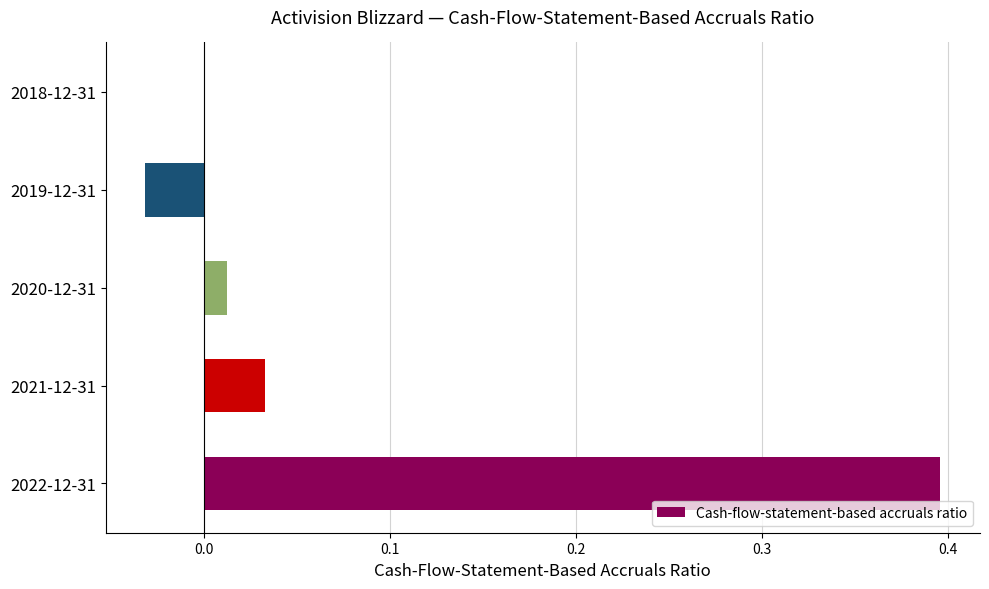

What is the maximum value shown in the chart?

0.4